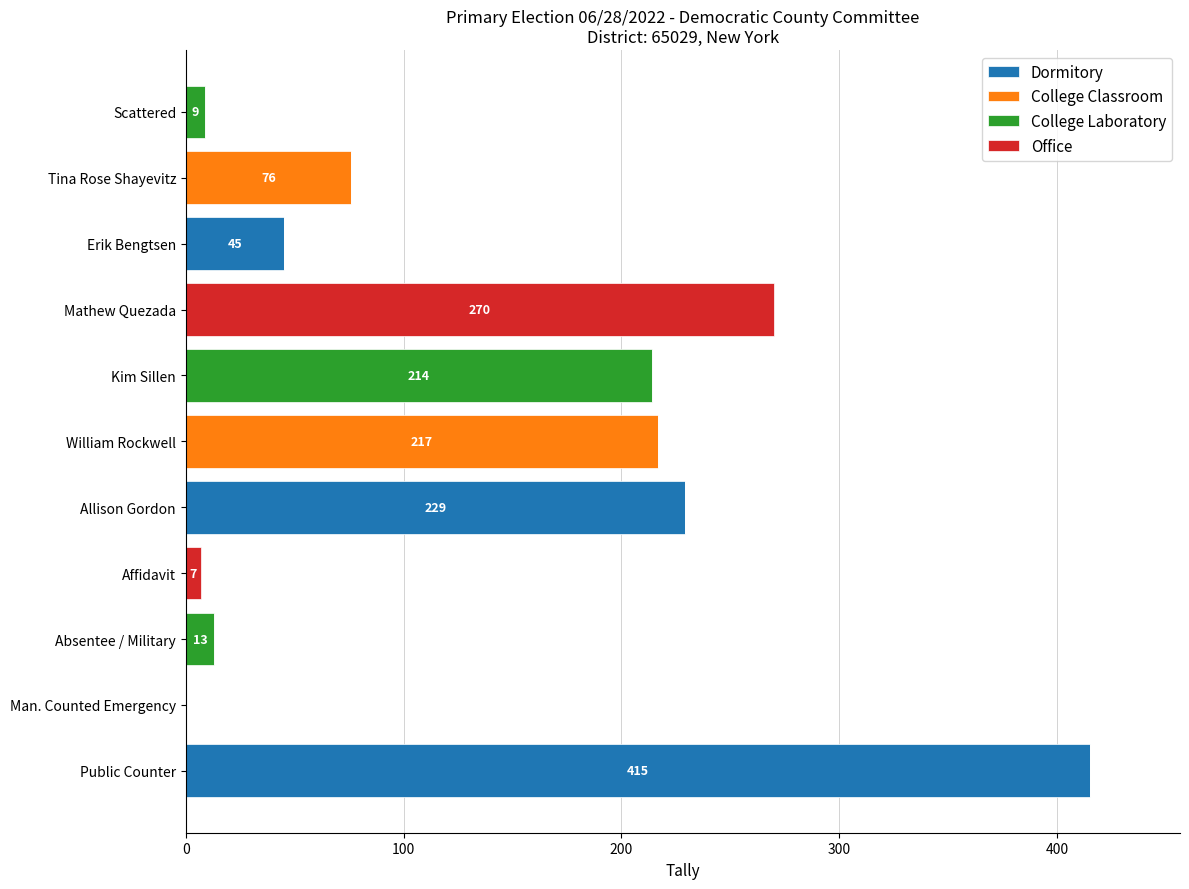

What are all the series names shown in the legend?

Dormitory, College Classroom, College Laboratory, Office